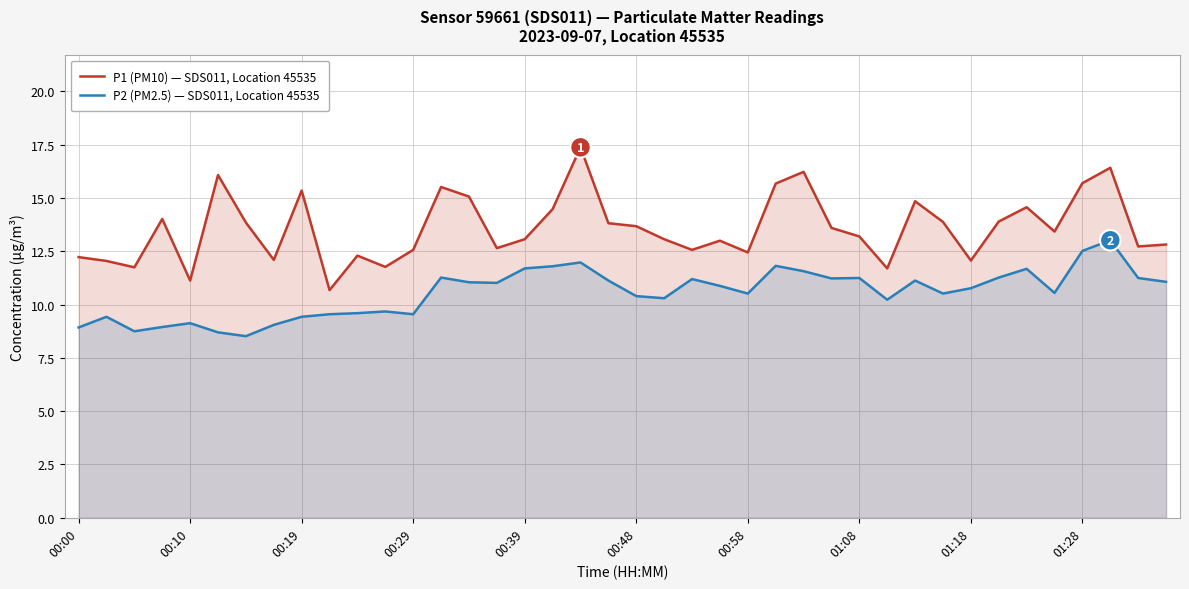

How many categories are shown in the chart?

40